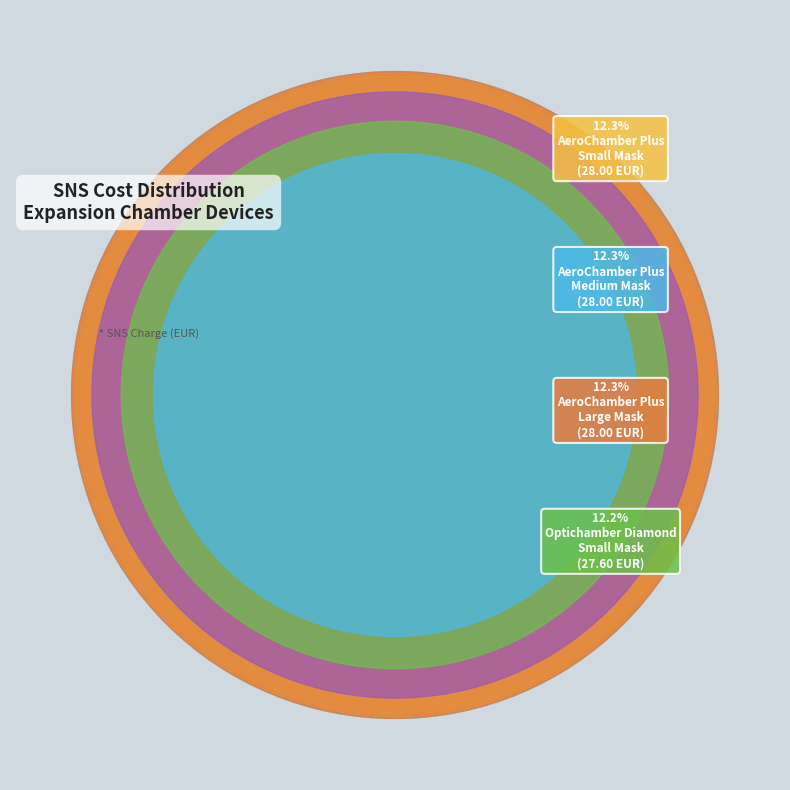

Which slice is the largest?

AeroChamber Plus
Medium Mask